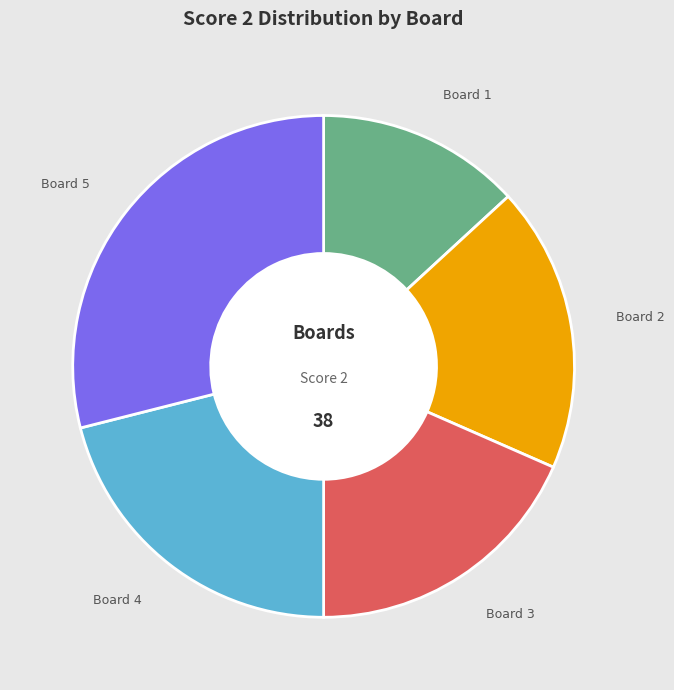

True or false: Board 3 accounts for 27% of the total.

False